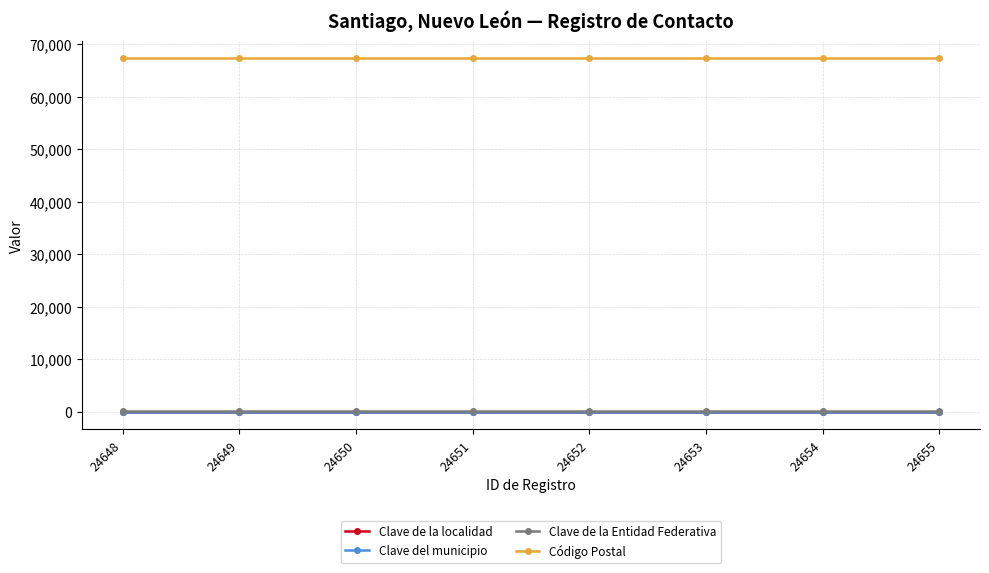

Reading right to left, what are all the values shown in this chart?

Clave de la localidad: 24655=1	24654=1	24653=1	24652=1	24651=1	24650=1	24649=1	24648=1
Clave del municipio: 24655=1	24654=1	24653=1	24652=1	24651=1	24650=1	24649=1	24648=1
Clave de la Entidad Federativa: 24655=49	24654=49	24653=49	24652=49	24651=49	24650=49	24649=49	24648=49
Código Postal: 24655=67300	24654=67300	24653=67300	24652=67300	24651=67300	24650=67300	24649=67300	24648=67300